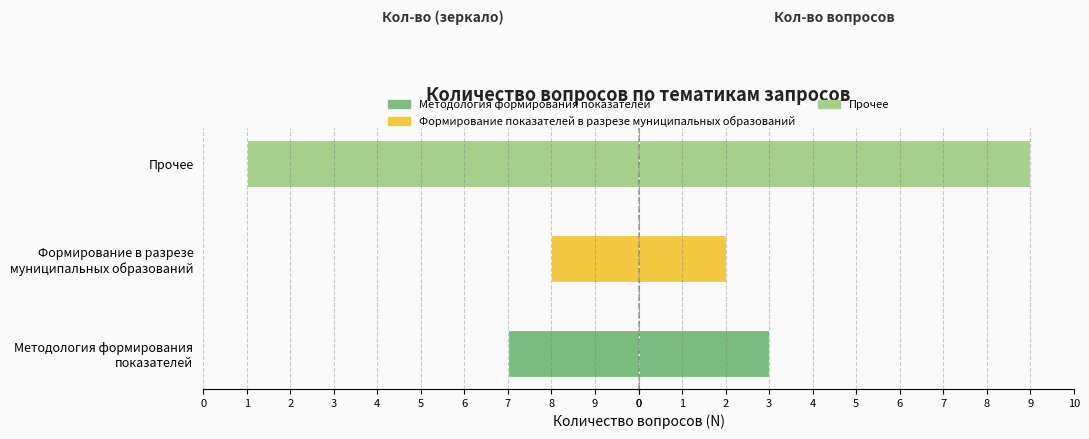

Is the value of Количество (левая сторона) at Формирование в разрезе муниципальных образований greater than the value of Количество (правая сторона) at Формирование в разрезе муниципальных образований?

No